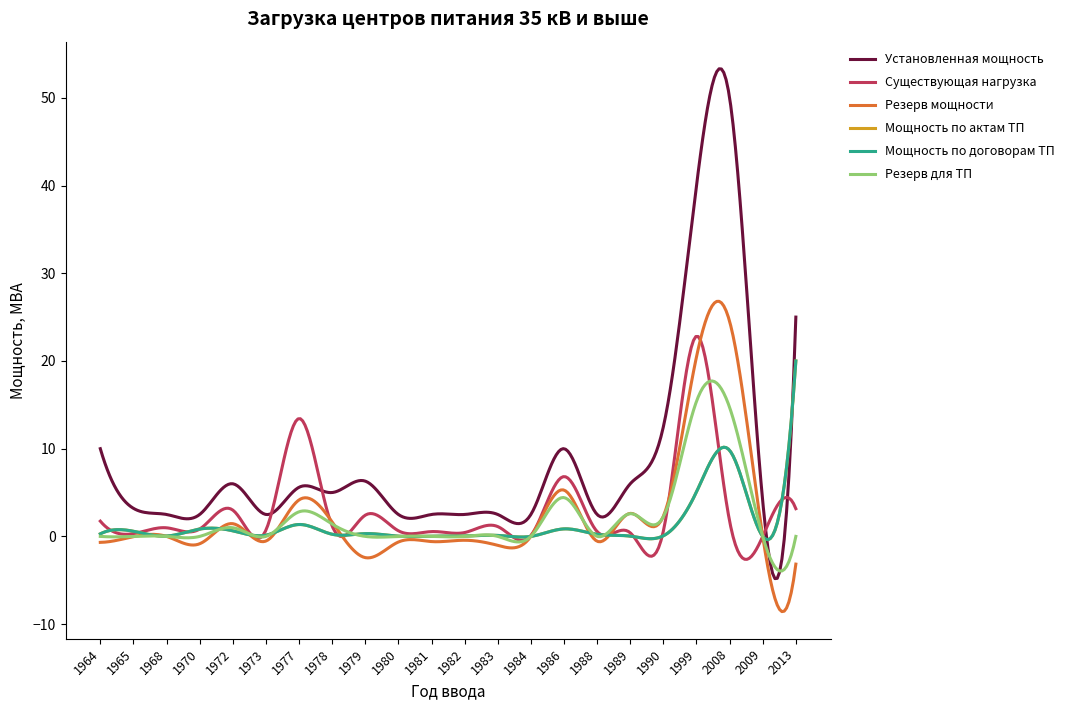

Reading right to left, extract all data points from this chart.

Установленная мощность: 25.0	4.0	50.0	40.0	12.5	6.0	2.5	10.0	2.5	2.5	2.5	2.5	2.5	6.3	5.0	5.6	2.5	6.0	2.5	2.5	3.2	10.0
Существующая нагрузка: 3.2	0.0	1.7	22.8	0.6	0.4	0.6	6.8	0.1	1.1	0.4	0.6	0.6	2.4	1.2	13.4	0.7	3.0	0.8	1.0	0.3	1.7
Резерв мощности: -3.2	0.0	24.5	20.5	2.3	2.6	-0.6	5.3	0.0	-1.0	-0.4	-0.6	-0.6	-2.4	1.6	4.2	-0.5	1.4	-0.8	0.0	-0.0	-0.7
Мощность по актам ТП: 20.0	0.0	9.8	5.1	0.1	0.0	0.2	0.9	0.0	0.1	0.0	0.0	0.0	0.3	0.2	1.4	0.1	0.6	0.8	0.0	0.6	0.3
Мощность по договорам ТП: 20.0	0.0	9.8	5.1	0.1	0.0	0.2	0.9	0.0	0.1	0.0	0.0	0.0	0.3	0.2	1.4	0.1	0.6	0.8	0.0	0.6	0.3
Резерв для ТП: 0.0	0.0	14.7	15.4	2.2	2.6	0.0	4.4	0.0	0.0	0.0	0.0	0.0	0.0	1.4	2.8	0.0	1.0	0.0	0.0	0.0	0.0